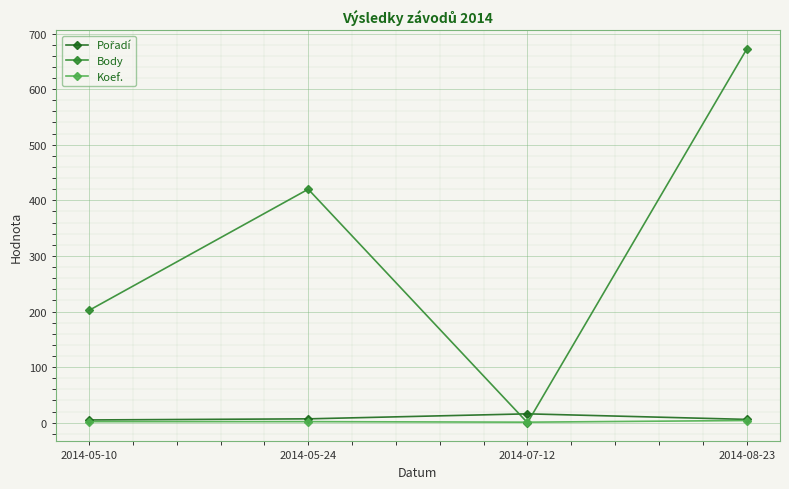

Which category has the highest value across all series?

2014-08-23